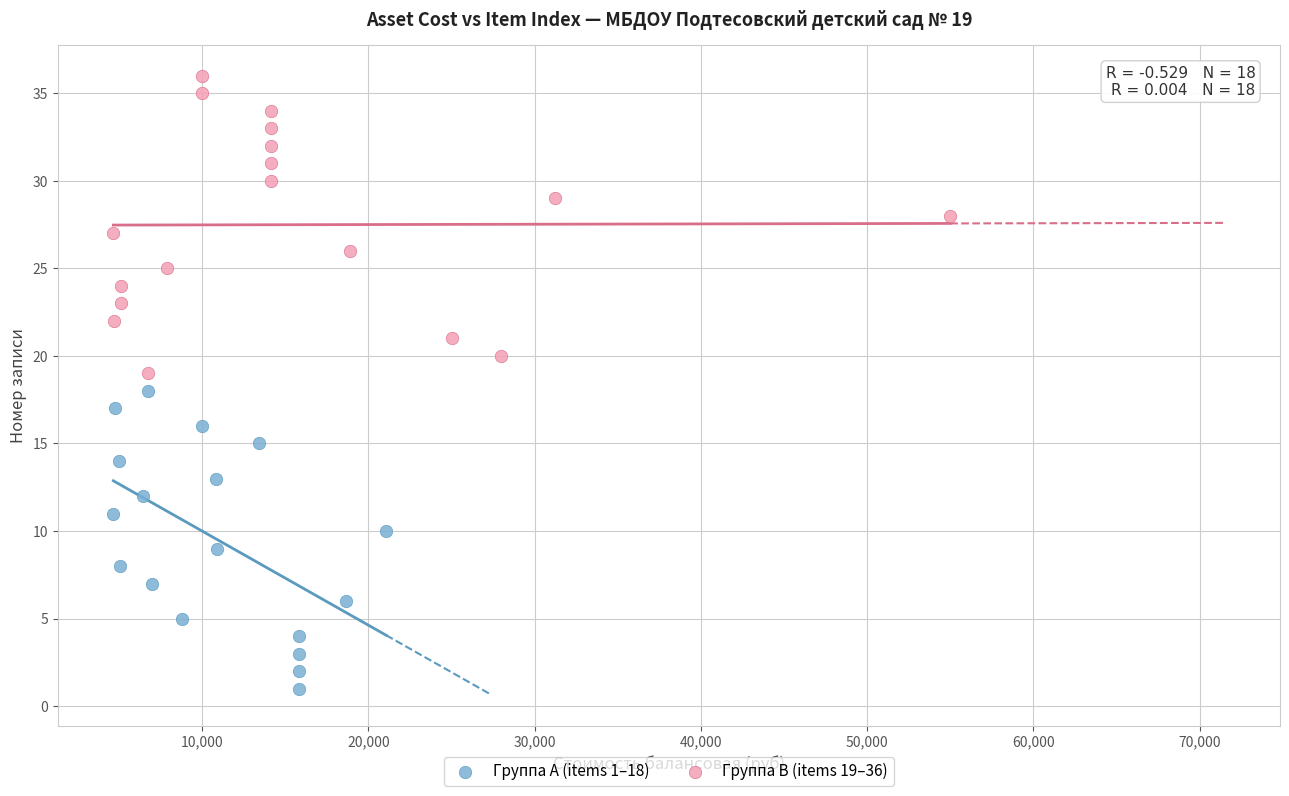

Which series contains the lowest Y value?

Группа A (items 1–18)